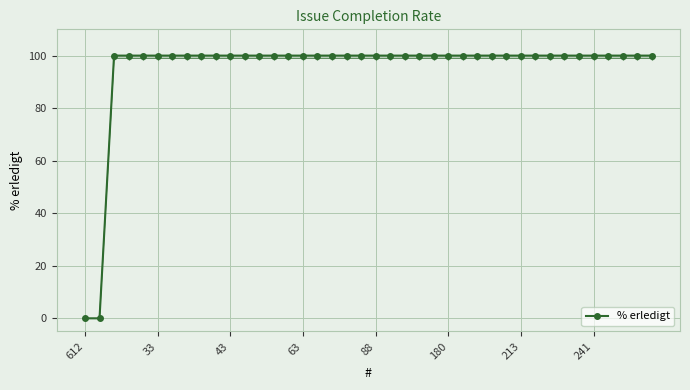

True or false: the data shows 47 at 22.

False